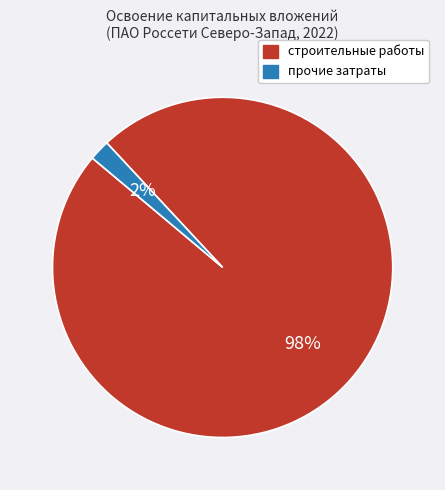

Is there any slice that represents more than half of the pie?

Yes